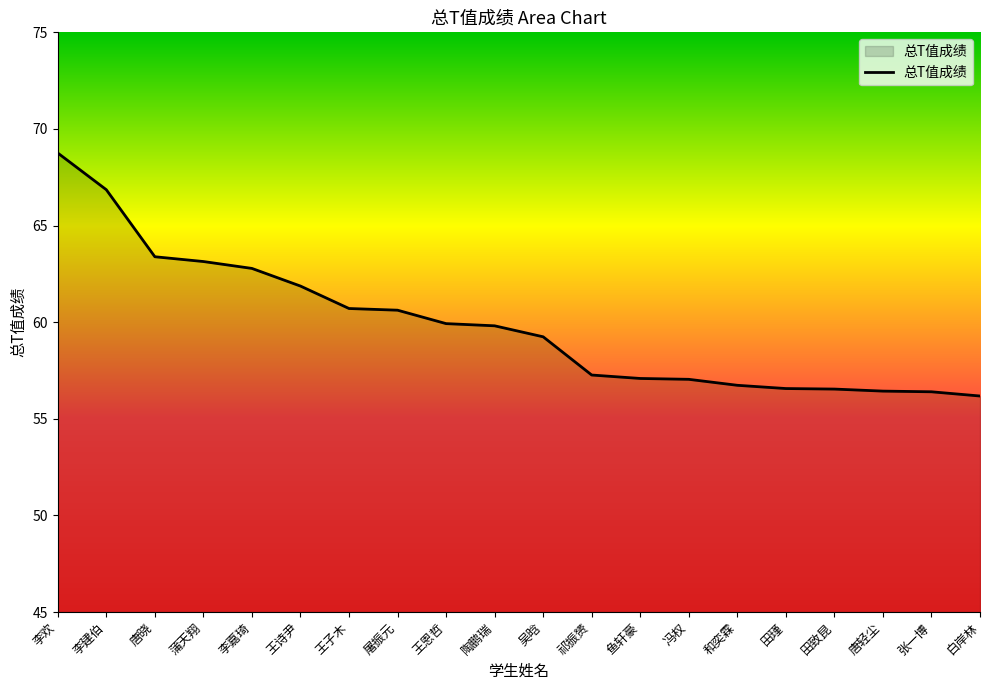

What is the change in value from 王子木 to 鱼轩豪?

-3.6